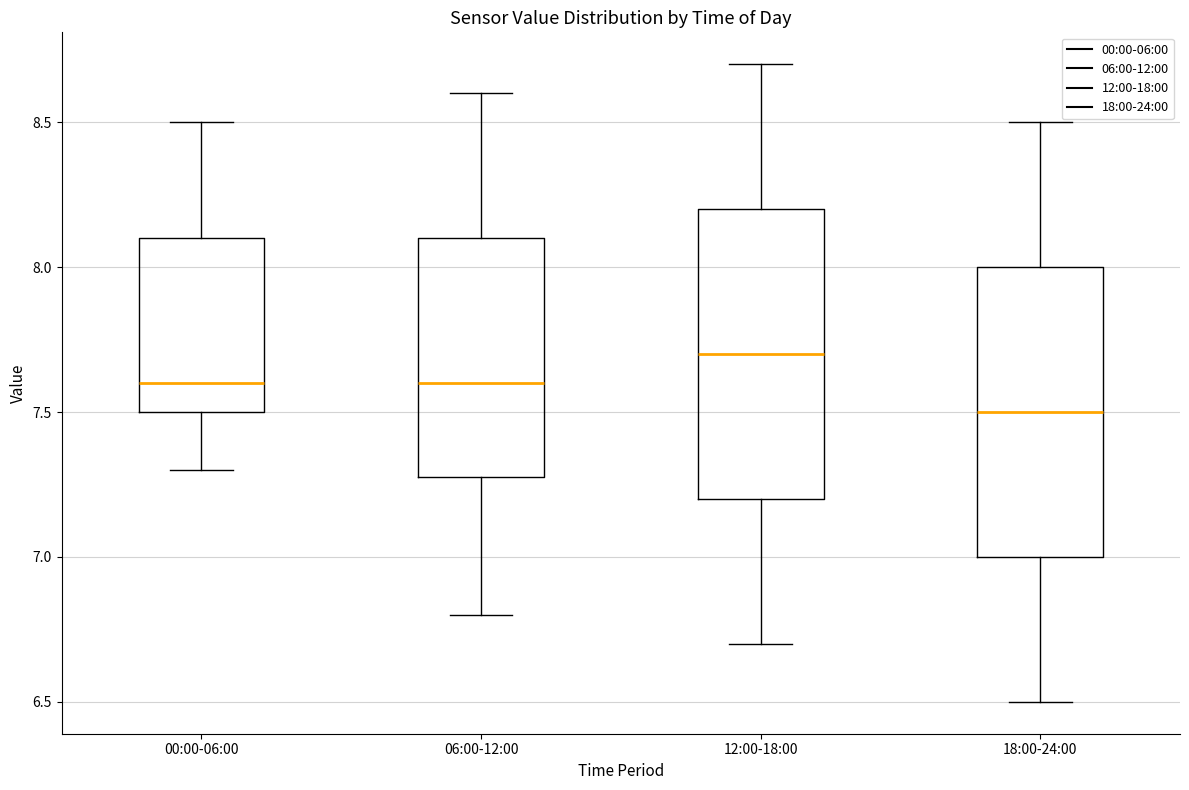

Reading left to right, transcribe this box plot: for each box, give where its median line is, the range the box spans, and where its two whiskers end, as read against the y-axis. The values are not printed on the chart, so give them approximately, as read against the axis.

00:00-06:00: median 7.6, box 7.5 to 8.1, whiskers 7.3 to 8.5
06:00-12:00: median 7.6, box 7.3 to 8.1, whiskers 6.8 to 8.6
12:00-18:00: median 7.7, box 7.2 to 8.2, whiskers 6.7 to 8.7
18:00-24:00: median 7.5, box 7.0 to 8.0, whiskers 6.5 to 8.5